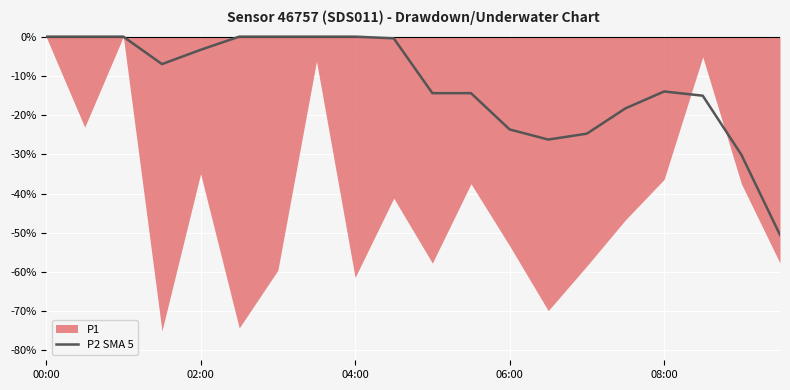

Reading left to right, list all the values displayed in this chart.

0.0	0.0	0.0	-7.0	-3.4	0.0	0.0	0.0	0.0	-0.4	-14.4	-14.4	-23.7	-26.2	-24.7	-18.3	-14.0	-15.1	-30.1	-50.5